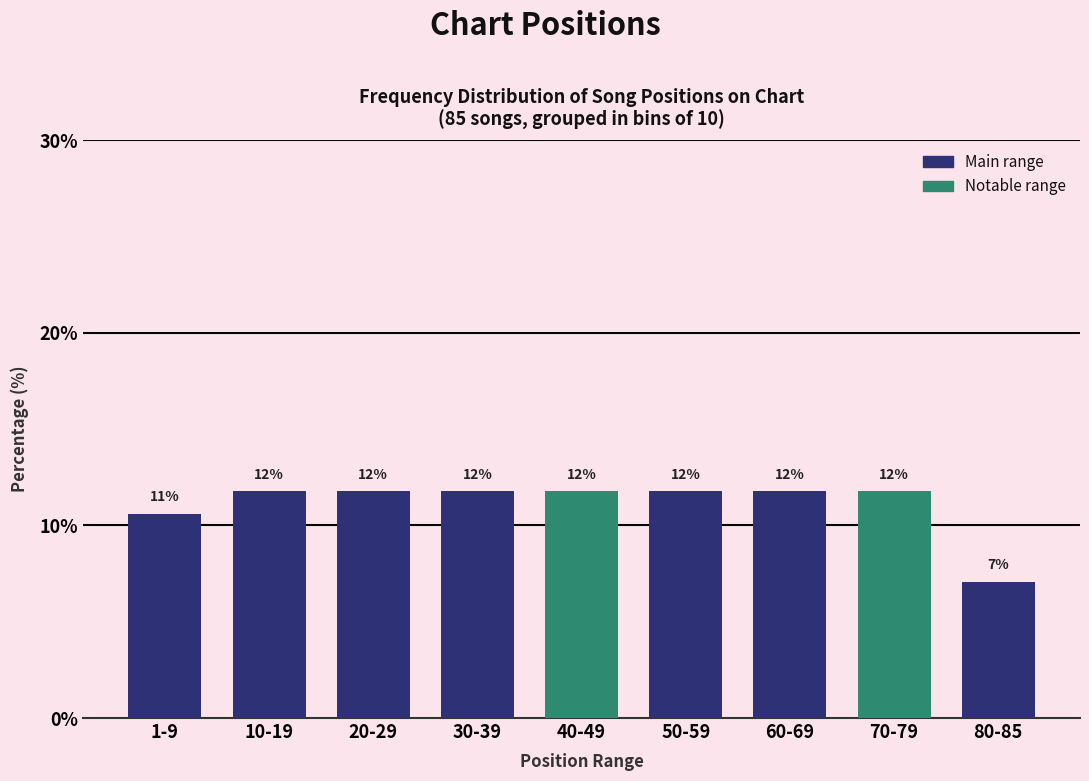

How many bars are there in total?

9